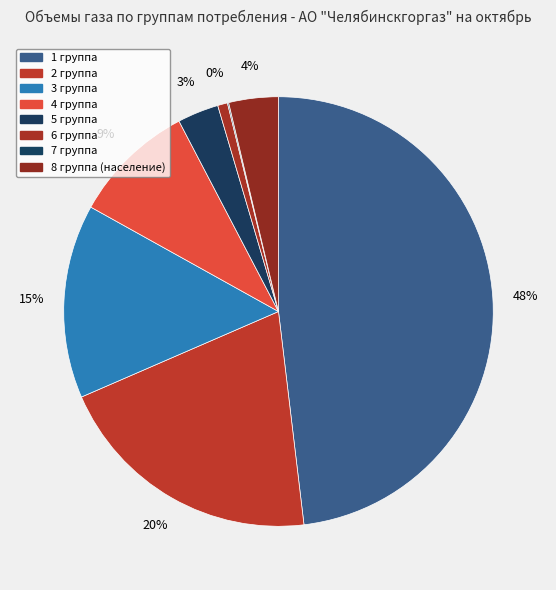

How many segments does this pie chart have?

8